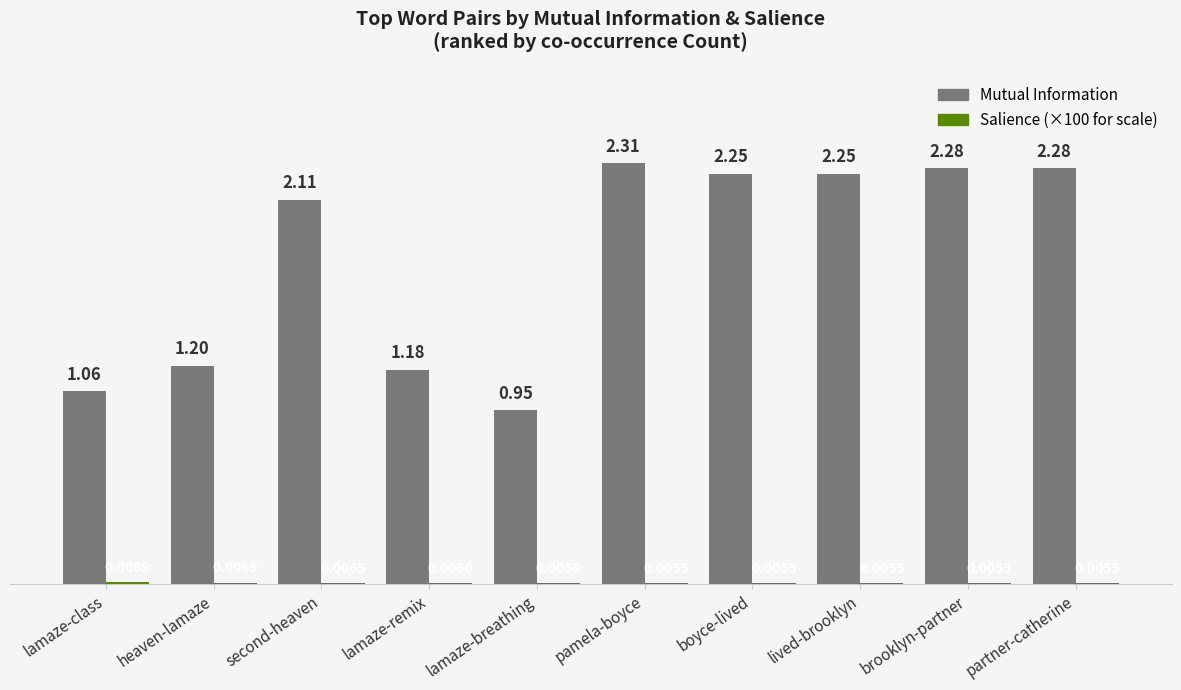

At which category does the chart reach its peak across all series?

pamela-boyce